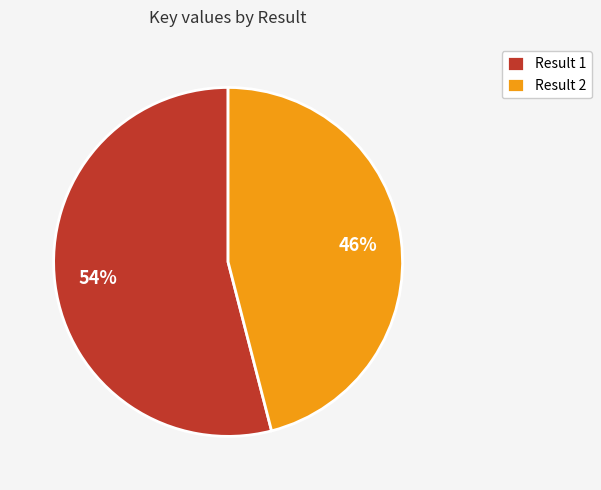

Which slice is the smallest?

Result 2